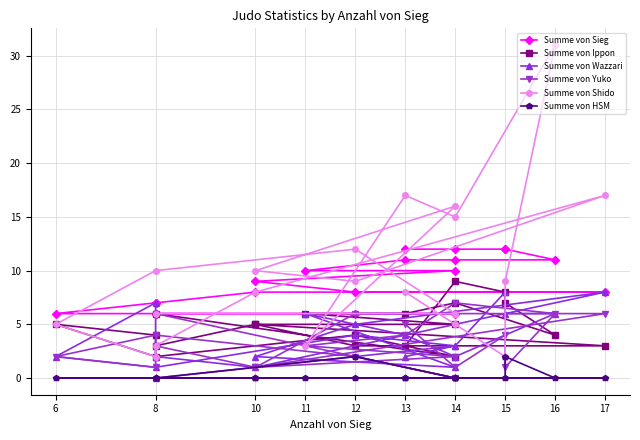

Between 10 and 17, which is larger?

10